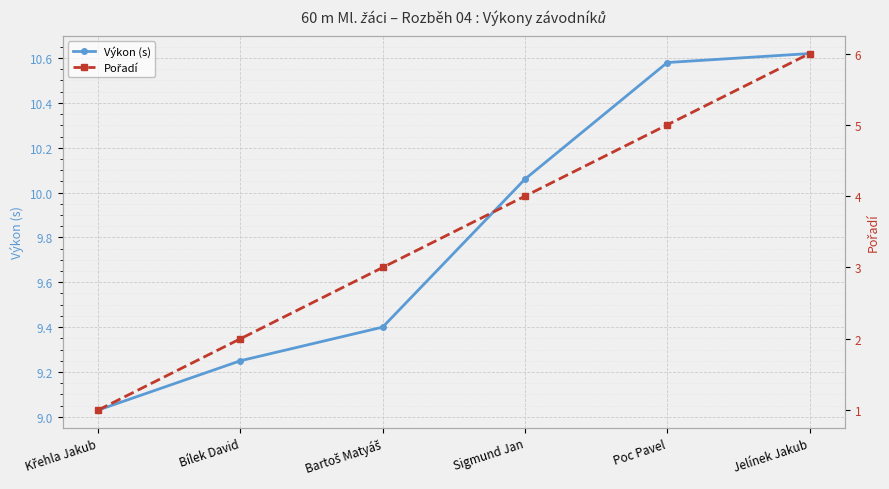

Count the number of categories in the chart.

6